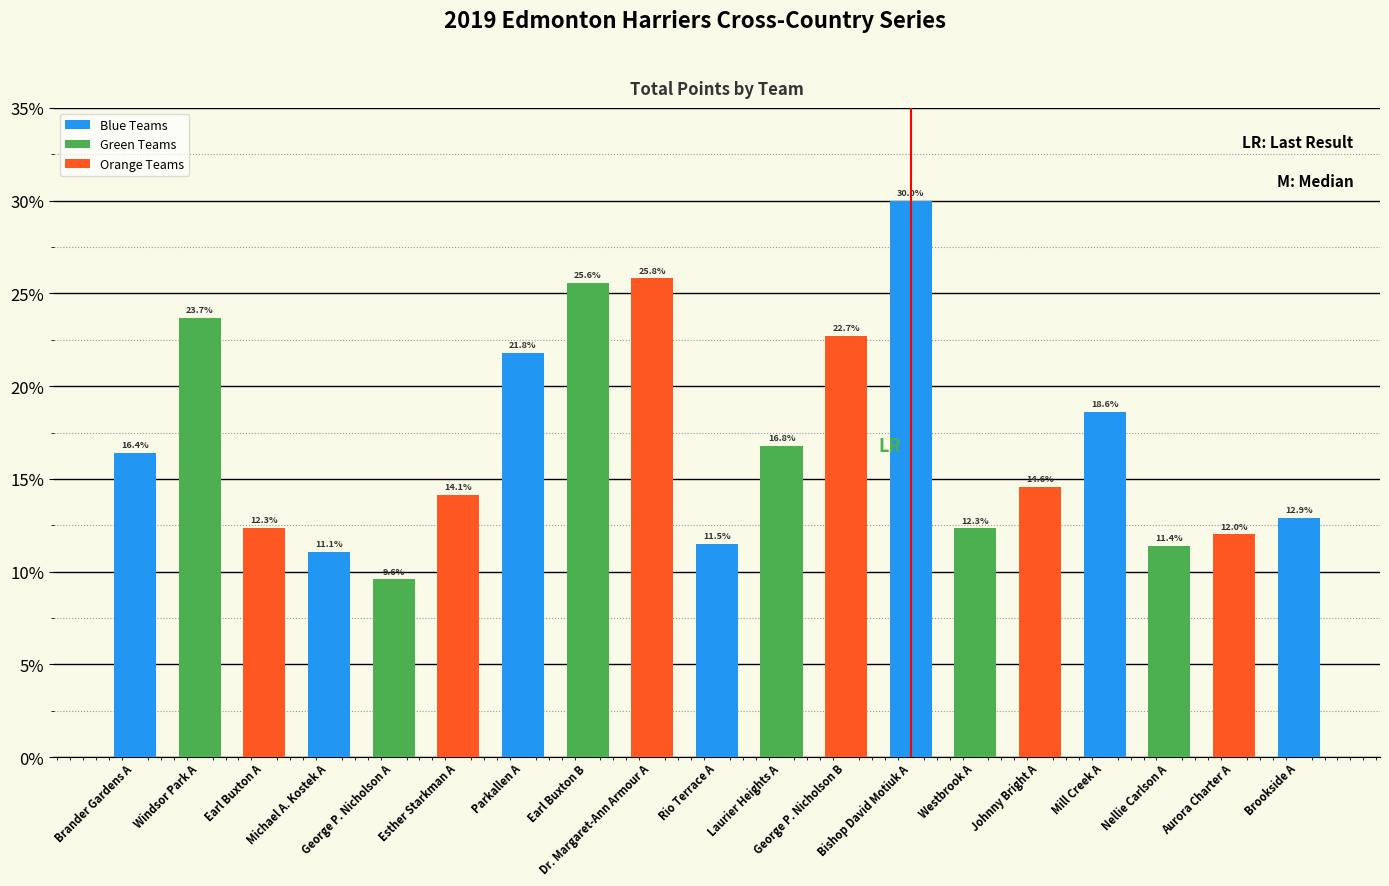

Reading left to right, extract all data points from this chart.

16.4	23.7	12.3	11.1	9.6	14.1	21.8	25.6	25.8	11.5	16.8	22.7	30.0	12.3	14.6	18.6	11.4	12.0	12.9